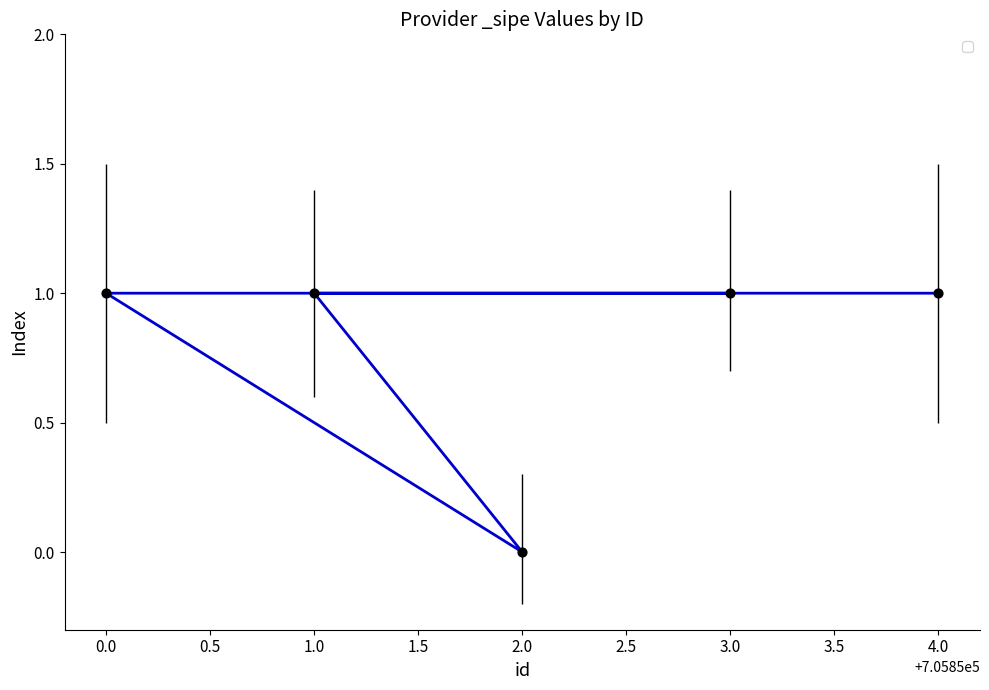

Between 2.0 and 3.0, which is larger?

3.0